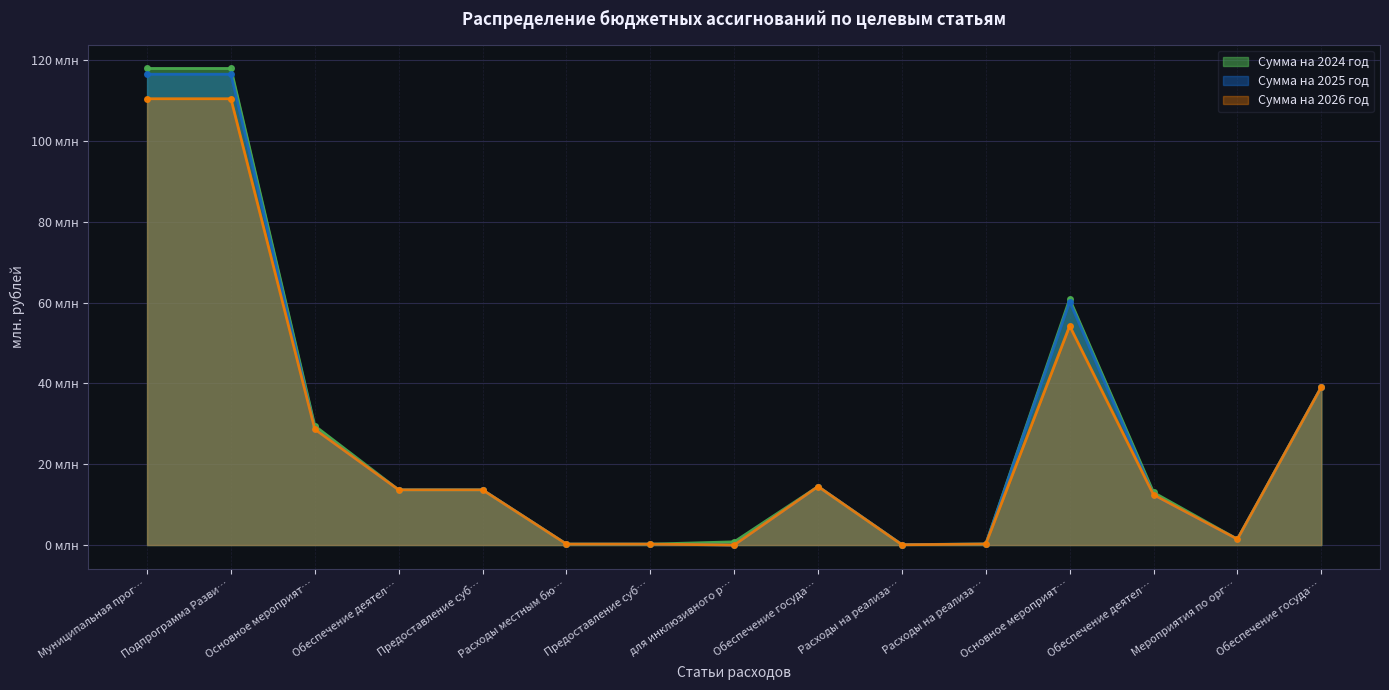

How many lines are shown in the chart?

3